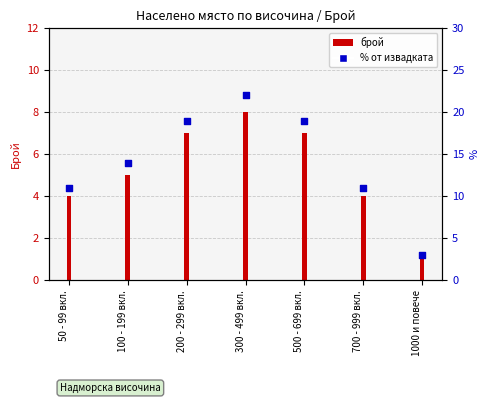

What is the change in value from 200 - 299 вкл. to 1000 и повече?

-16